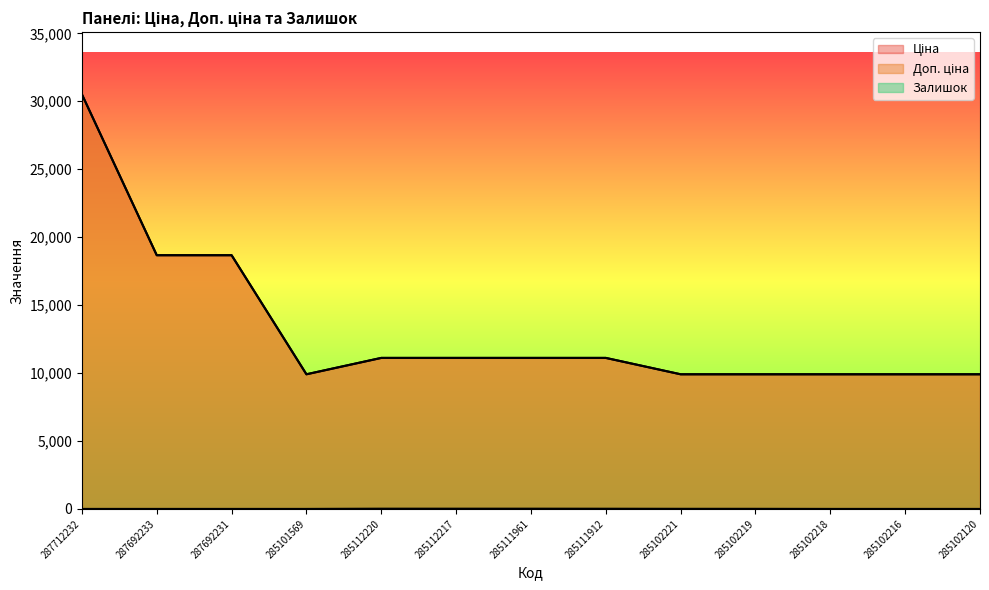

What is the sum of the Залишок values at 285112220 and 285102218?

17.0